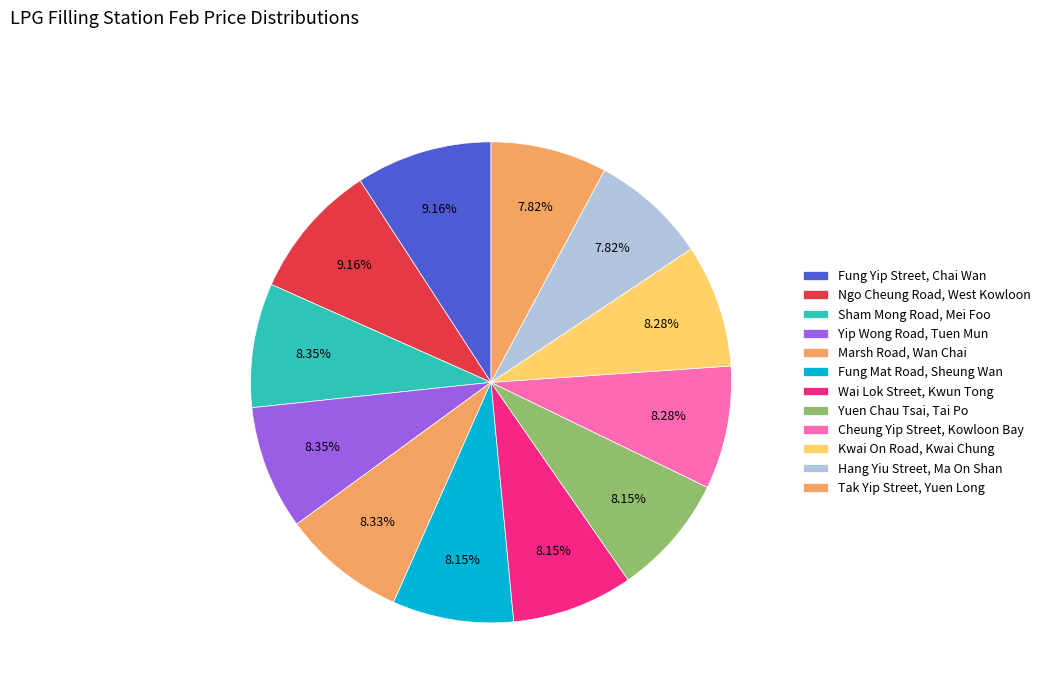

Is there a majority slice in this chart?

No